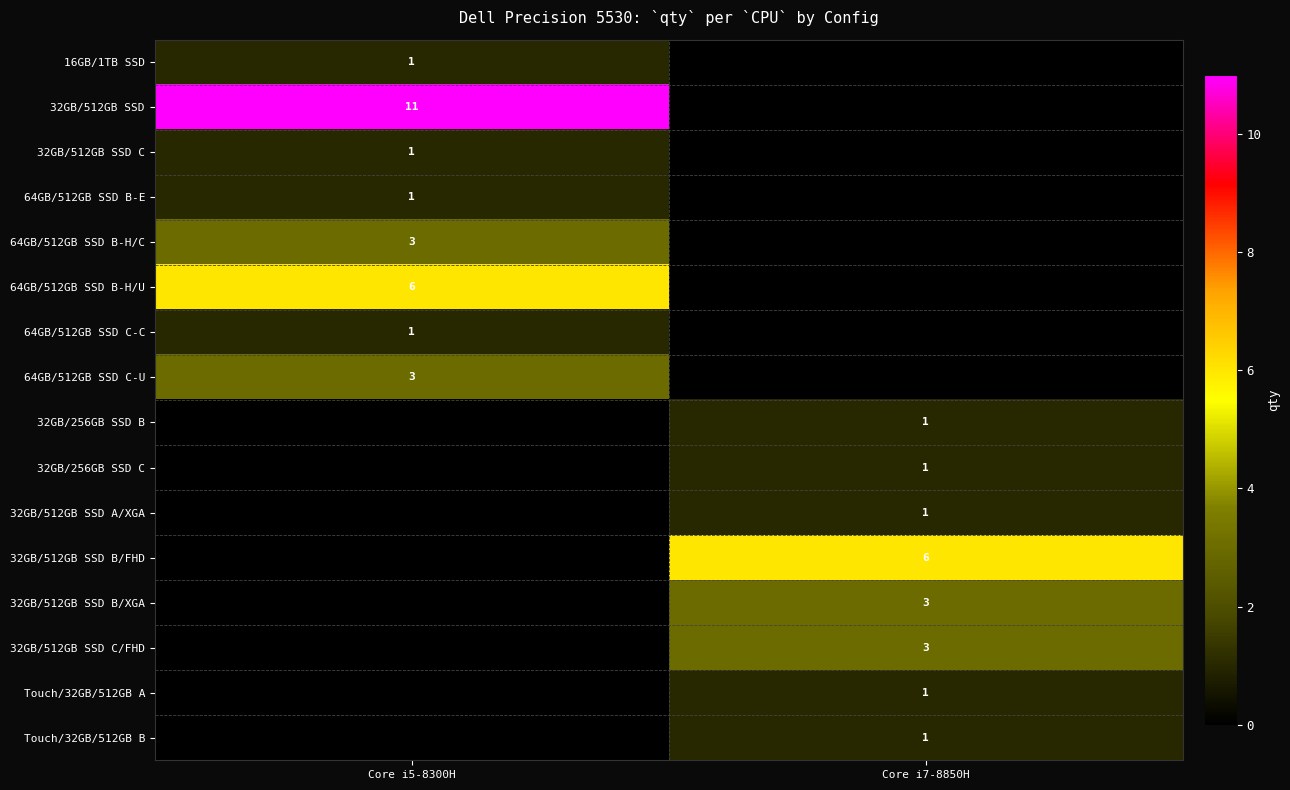

The 32GB/256GB SSD B series shows 2 at Core i7-8850H. True or false?

False